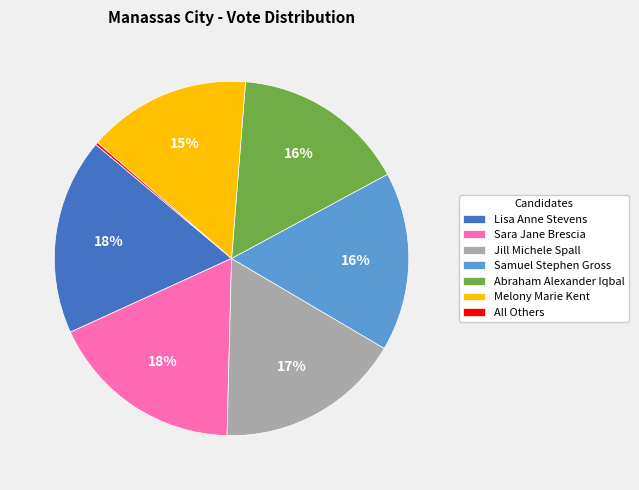

Between Abraham Alexander Iqbal and Lisa Anne Stevens, which is larger?

Lisa Anne Stevens